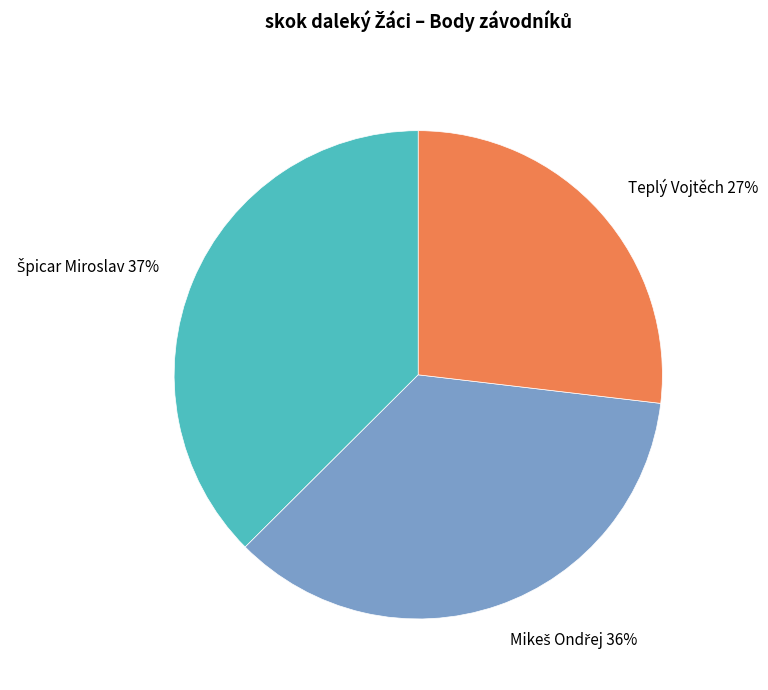

The Teplý Vojtěch slice represents 27% of the pie. True or false?

True